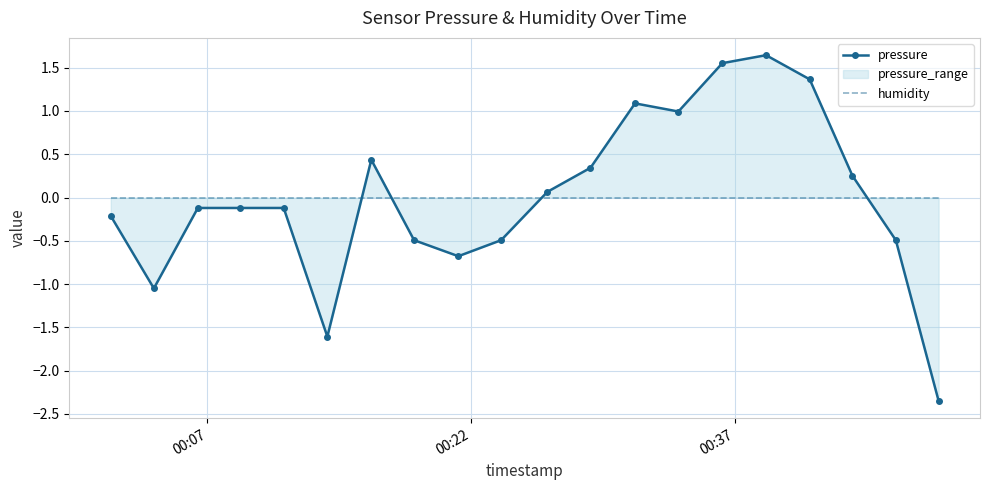

List the series in order of their overall mean, lowest first.

pressure, humidity